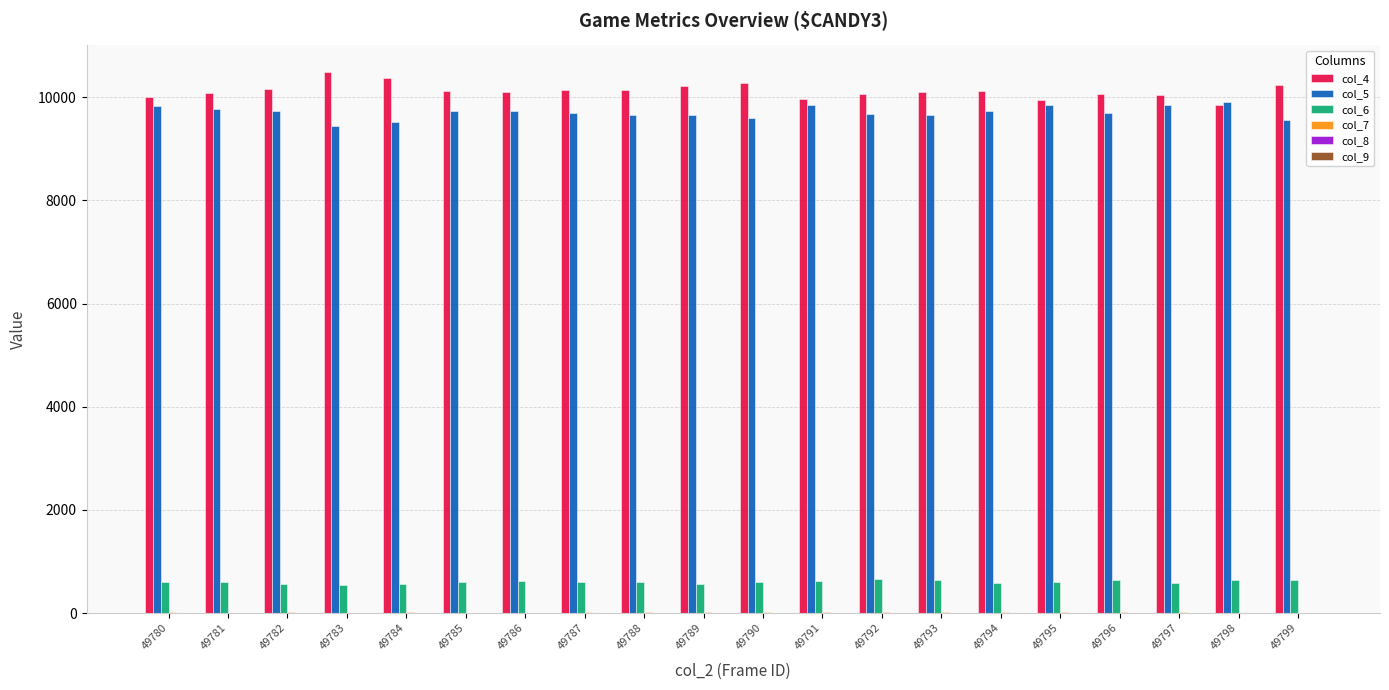

What is the total value across all series at 49794?

20458